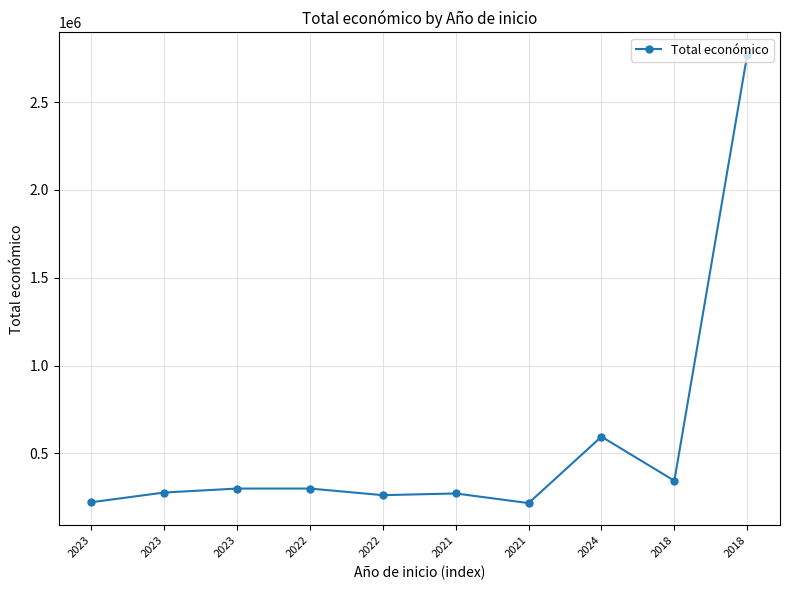

Approximately how many times larger is the value at 2018 compared to 2018?

0.1